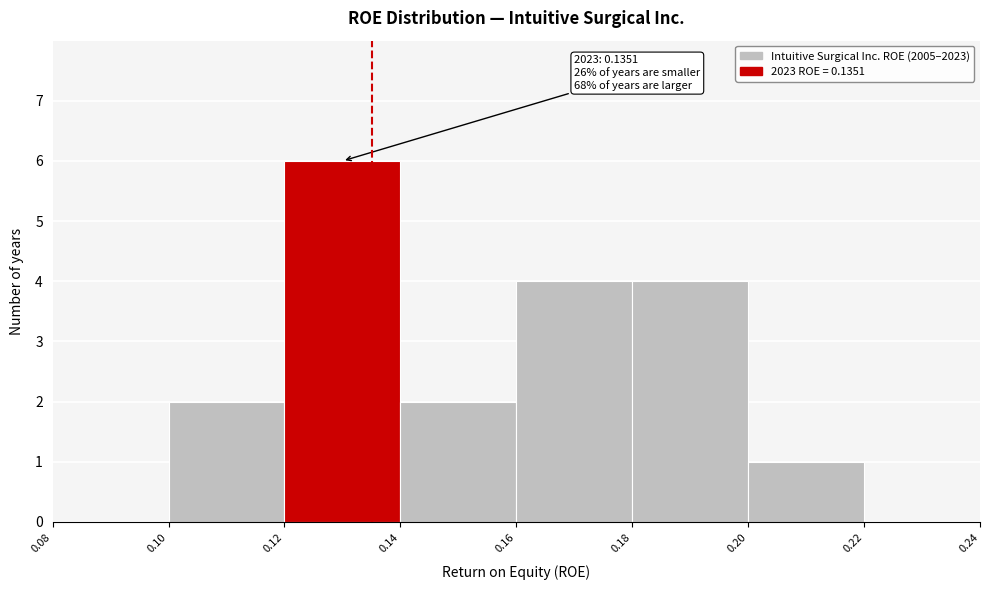

Which range on the x-axis has the tallest bar?

0.12 to 0.14